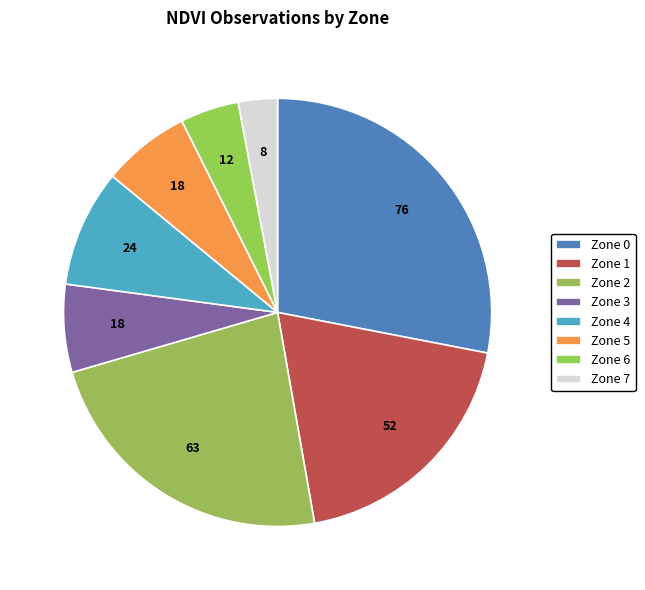

How many segments does this pie chart have?

8